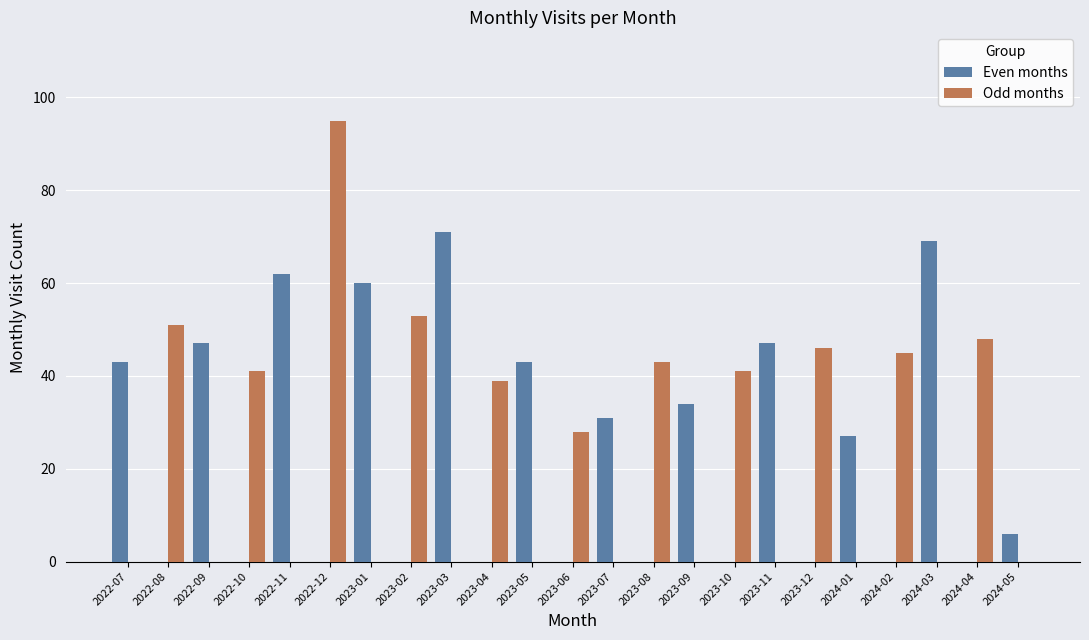

How many groups of bars are there?

23